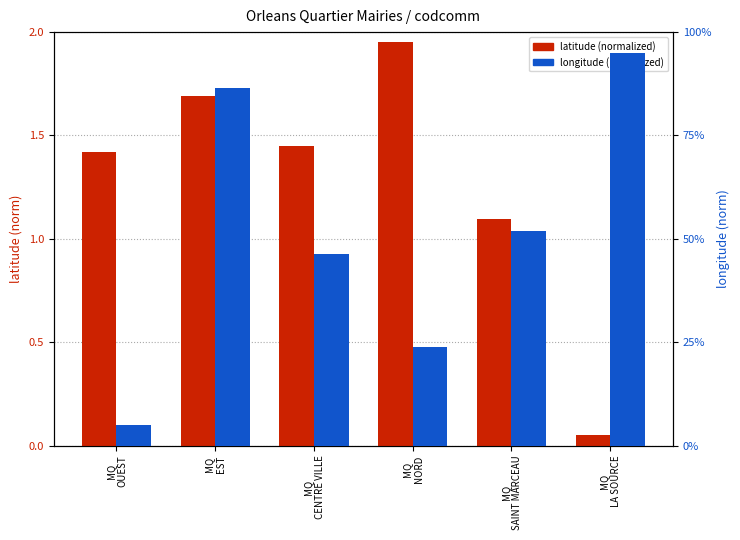

What is the value of the longitude (normalized) bar at the 3rd from the left?

46.3